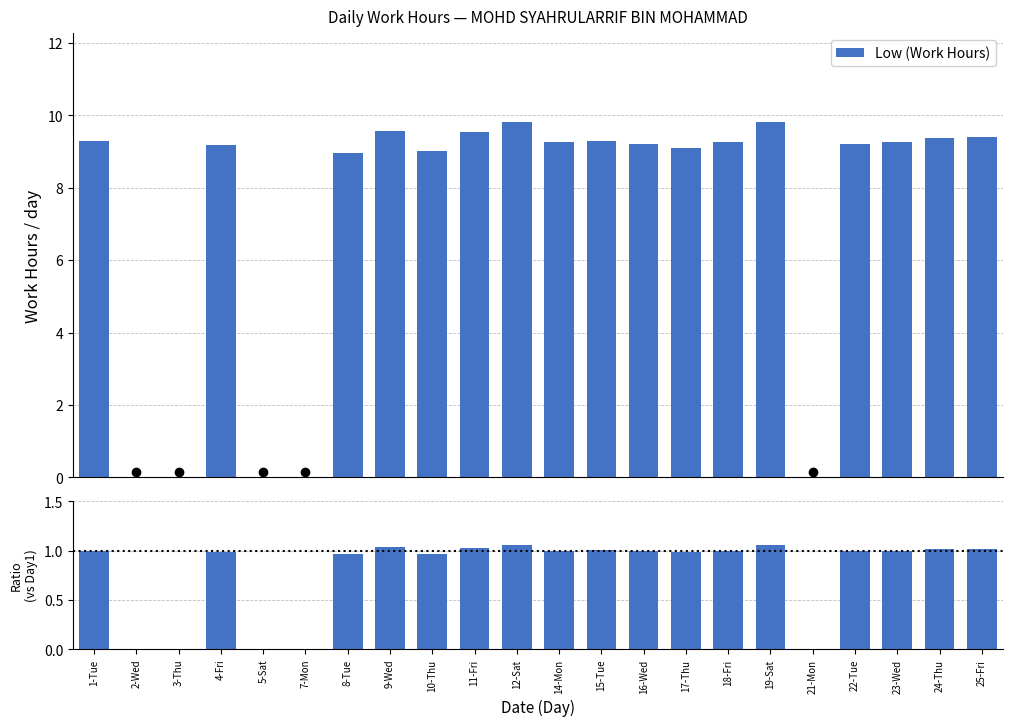

List the labels in order of value, smallest first.

2-Wed, 3-Thu, 5-Sat, 7-Mon, 21-Mon, 8-Tue, 10-Thu, 17-Thu, 4-Fri, 16-Wed, 22-Tue, 14-Mon, 18-Fri, 23-Wed, 1-Tue, 15-Tue, 24-Thu, 25-Fri, 11-Fri, 9-Wed, 12-Sat, 19-Sat